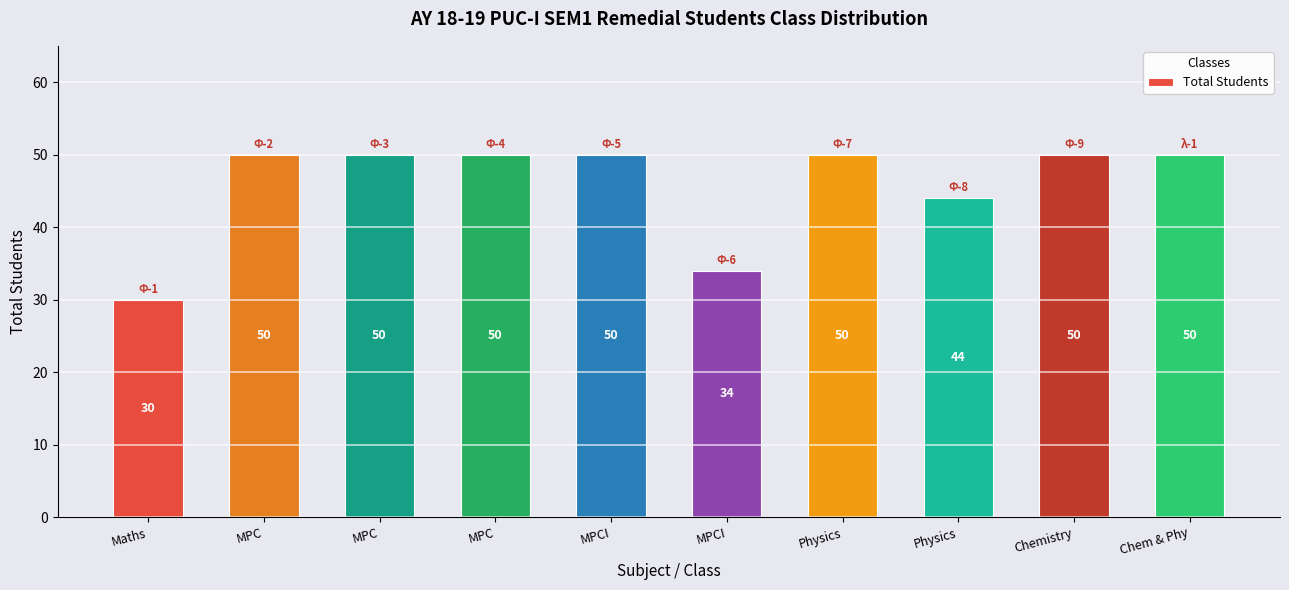

What is the sum of all values?

458